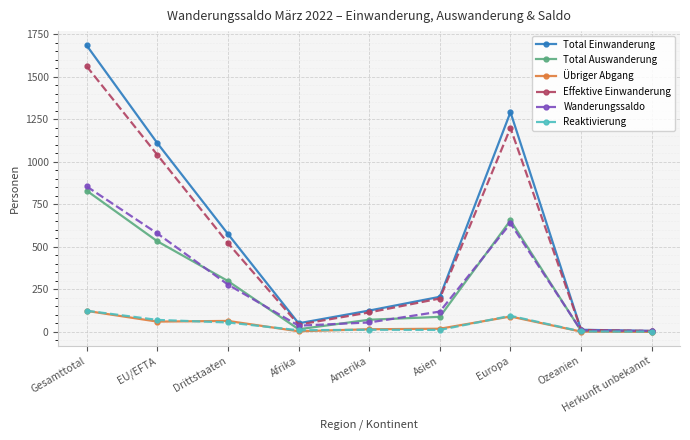

True or false: Total Einwanderung has a value of 575 at Drittstaaten.

True